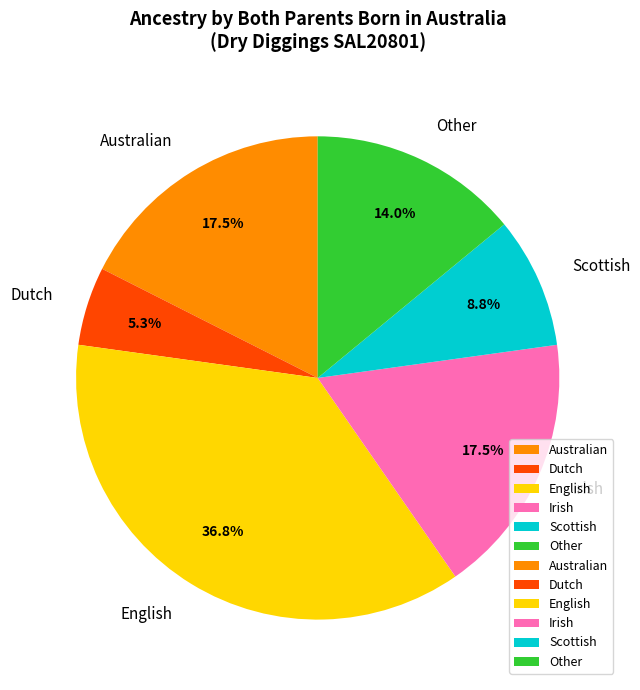

To the nearest percent, what is the difference between the Scottish and English slice percentages?

28%